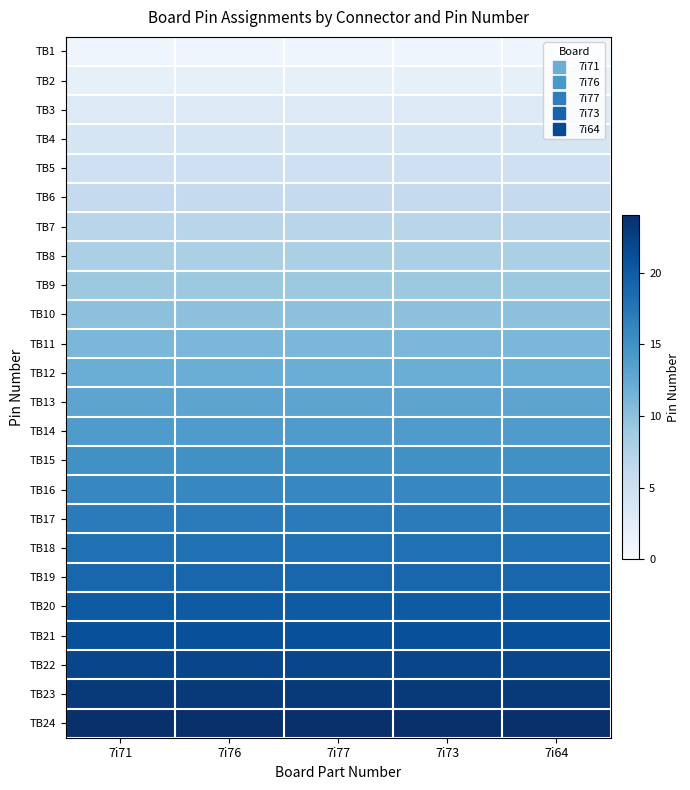

Reading left to right, list all the values displayed in this chart.

TB1: 7i71=1	7i76=1	7i77=1	7i73=1	7i64=1
TB2: 7i71=2	7i76=2	7i77=2	7i73=2	7i64=2
TB3: 7i71=3	7i76=3	7i77=3	7i73=3	7i64=3
TB4: 7i71=4	7i76=4	7i77=4	7i73=4	7i64=4
TB5: 7i71=5	7i76=5	7i77=5	7i73=5	7i64=5
TB6: 7i71=6	7i76=6	7i77=6	7i73=6	7i64=6
TB7: 7i71=7	7i76=7	7i77=7	7i73=7	7i64=7
TB8: 7i71=8	7i76=8	7i77=8	7i73=8	7i64=8
TB9: 7i71=9	7i76=9	7i77=9	7i73=9	7i64=9
TB10: 7i71=10	7i76=10	7i77=10	7i73=10	7i64=10
TB11: 7i71=11	7i76=11	7i77=11	7i73=11	7i64=11
TB12: 7i71=12	7i76=12	7i77=12	7i73=12	7i64=12
TB13: 7i71=13	7i76=13	7i77=13	7i73=13	7i64=13
TB14: 7i71=14	7i76=14	7i77=14	7i73=14	7i64=14
TB15: 7i71=15	7i76=15	7i77=15	7i73=15	7i64=15
TB16: 7i71=16	7i76=16	7i77=16	7i73=16	7i64=16
TB17: 7i71=17	7i76=17	7i77=17	7i73=17	7i64=17
TB18: 7i71=18	7i76=18	7i77=18	7i73=18	7i64=18
TB19: 7i71=19	7i76=19	7i77=19	7i73=19	7i64=19
TB20: 7i71=20	7i76=20	7i77=20	7i73=20	7i64=20
TB21: 7i71=21	7i76=21	7i77=21	7i73=21	7i64=21
TB22: 7i71=22	7i76=22	7i77=22	7i73=22	7i64=22
TB23: 7i71=23	7i76=23	7i77=23	7i73=23	7i64=23
TB24: 7i71=24	7i76=24	7i77=24	7i73=24	7i64=24